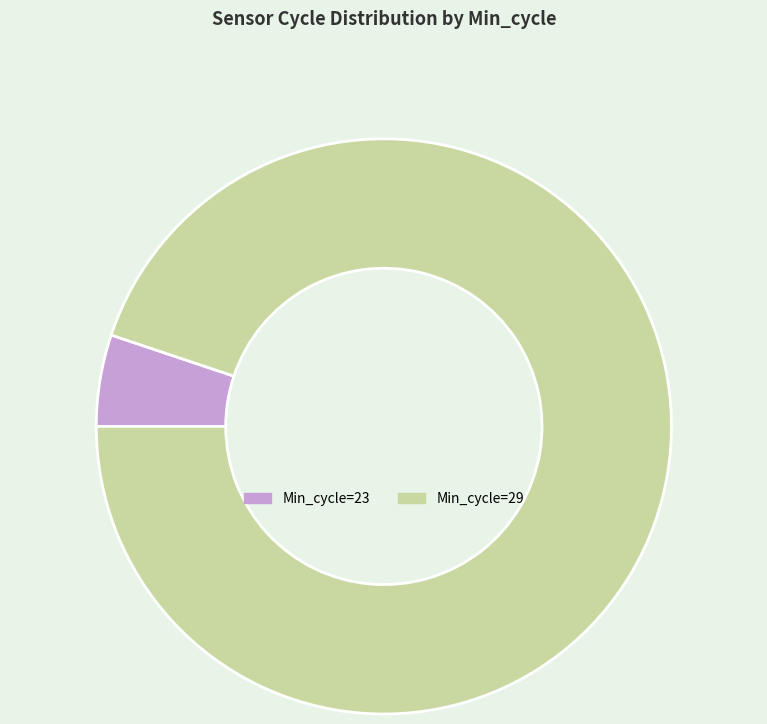

Is there a majority slice in this chart?

Yes